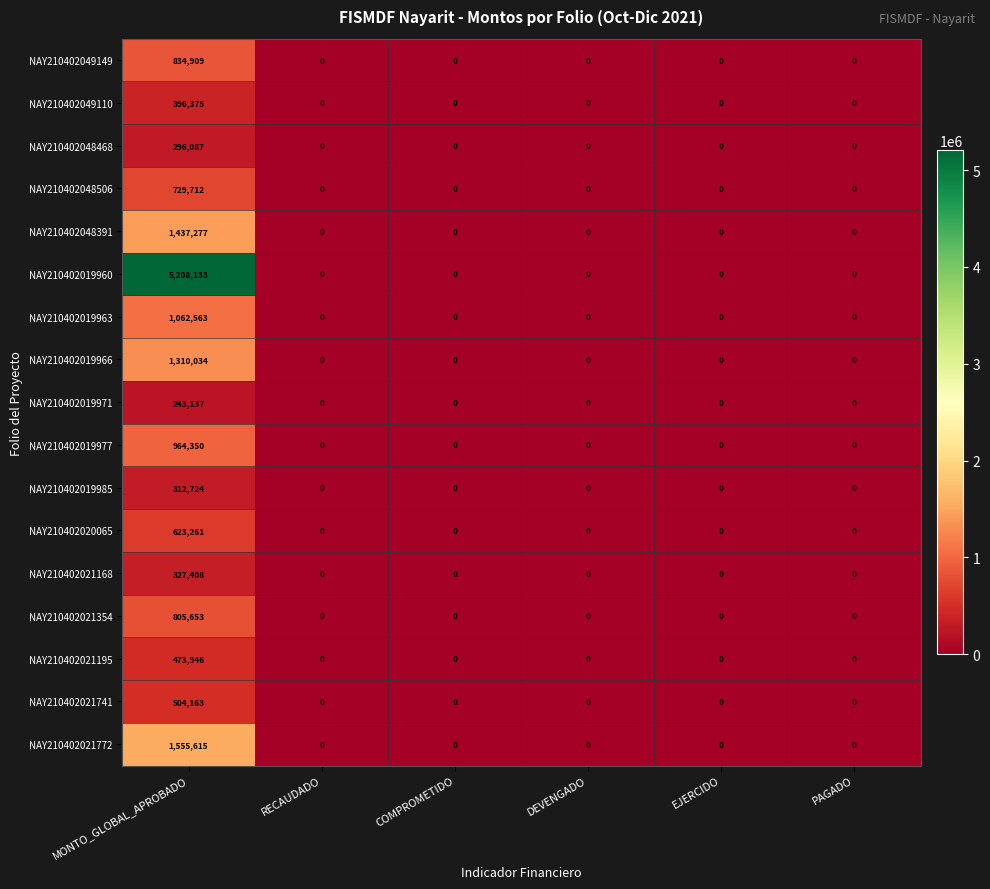

The value of NAY210402019960 at PAGADO is 0. True or false?

True